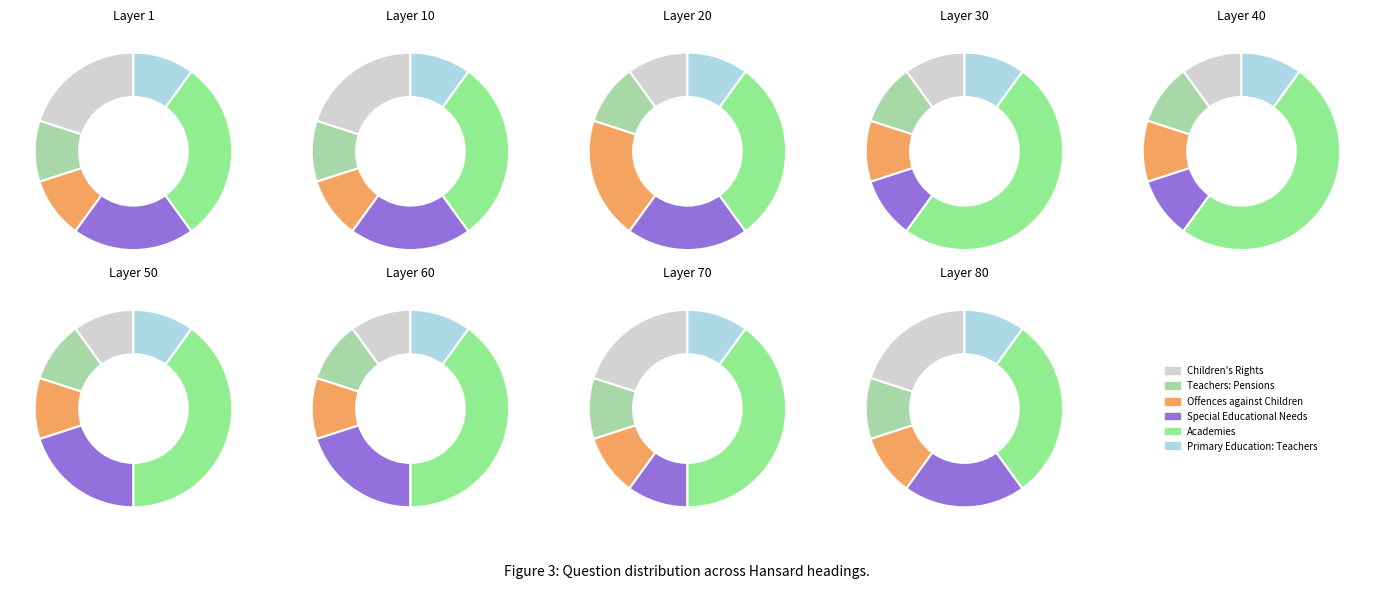

Is it true that Primary Education: Teachers is 10% of the pie?

True